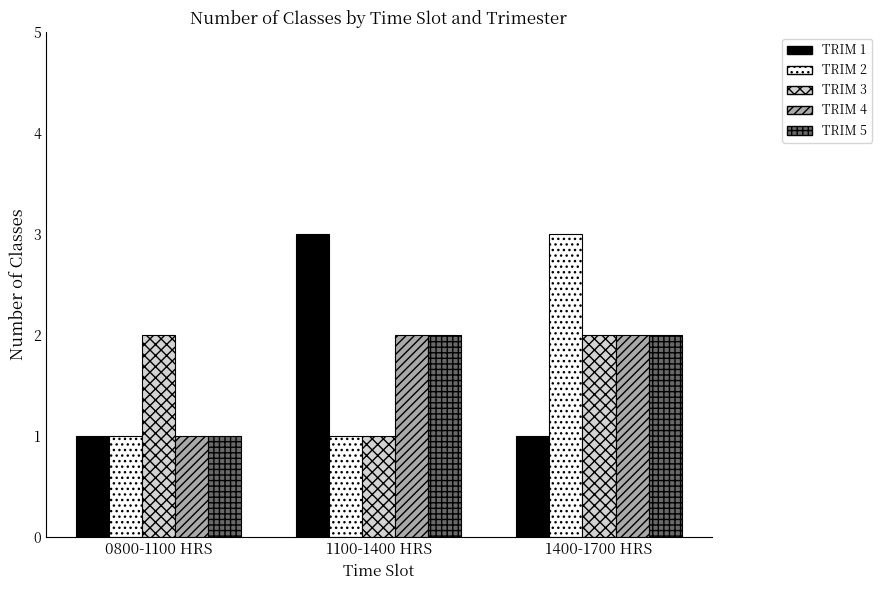

The value of TRIM 5 at 1400-1700 HRS is 2. True or false?

True